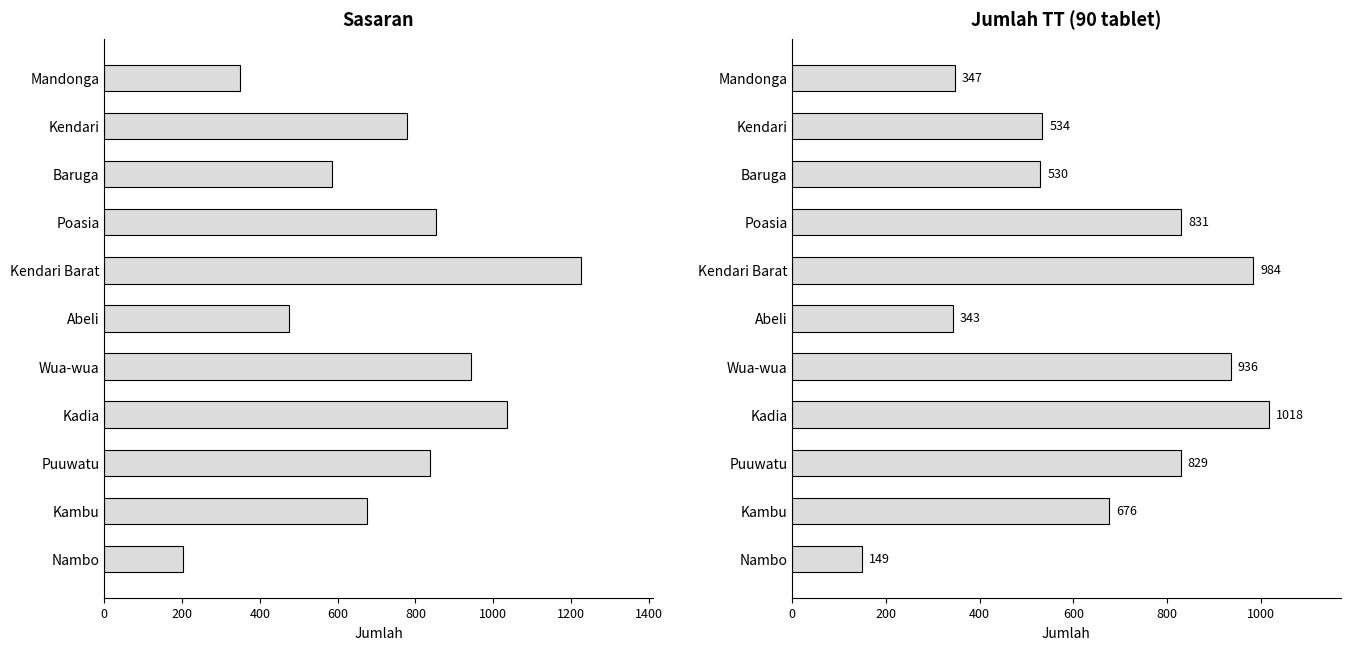

What is the smallest value displayed?

149